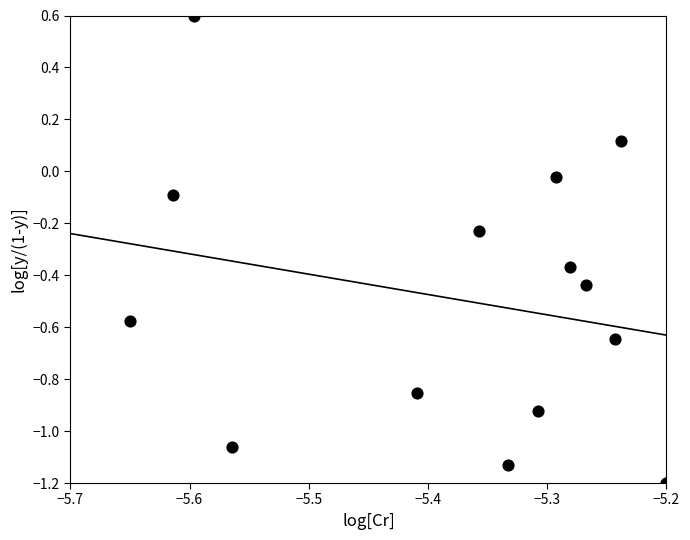

What is the range of Y values (max minus min)?

1.8